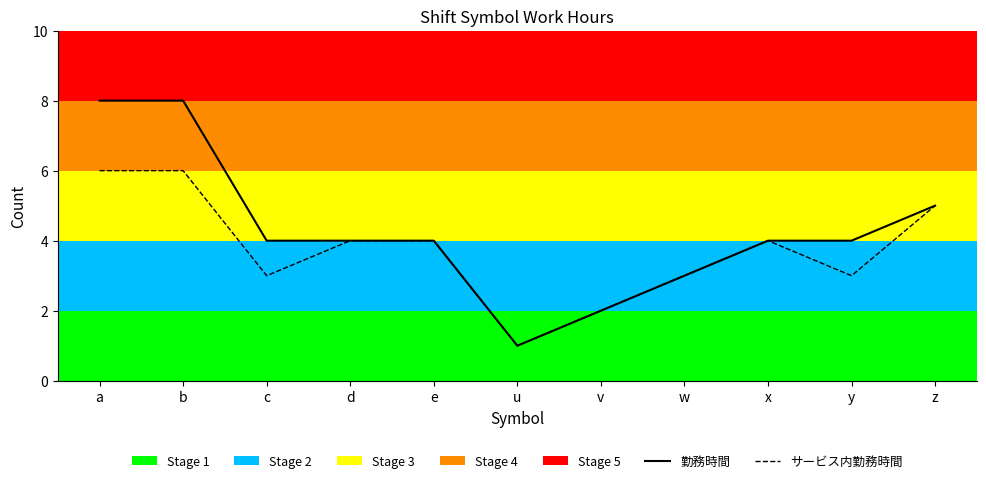

What is the highest value of the 勤務時間 series?

8